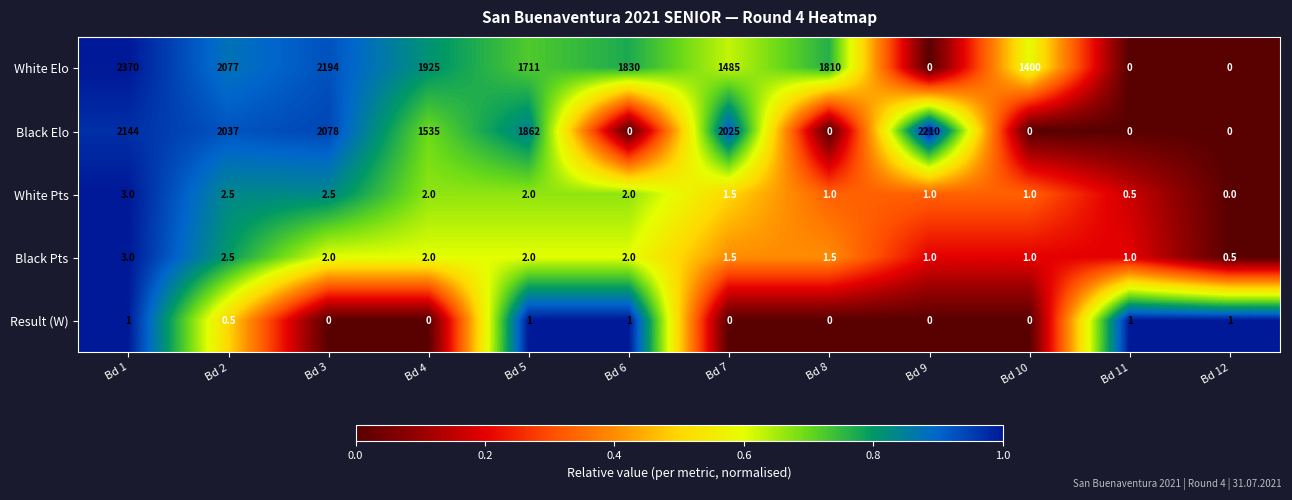

The value of White Pts at Bd 1 is 3.0. True or false?

True